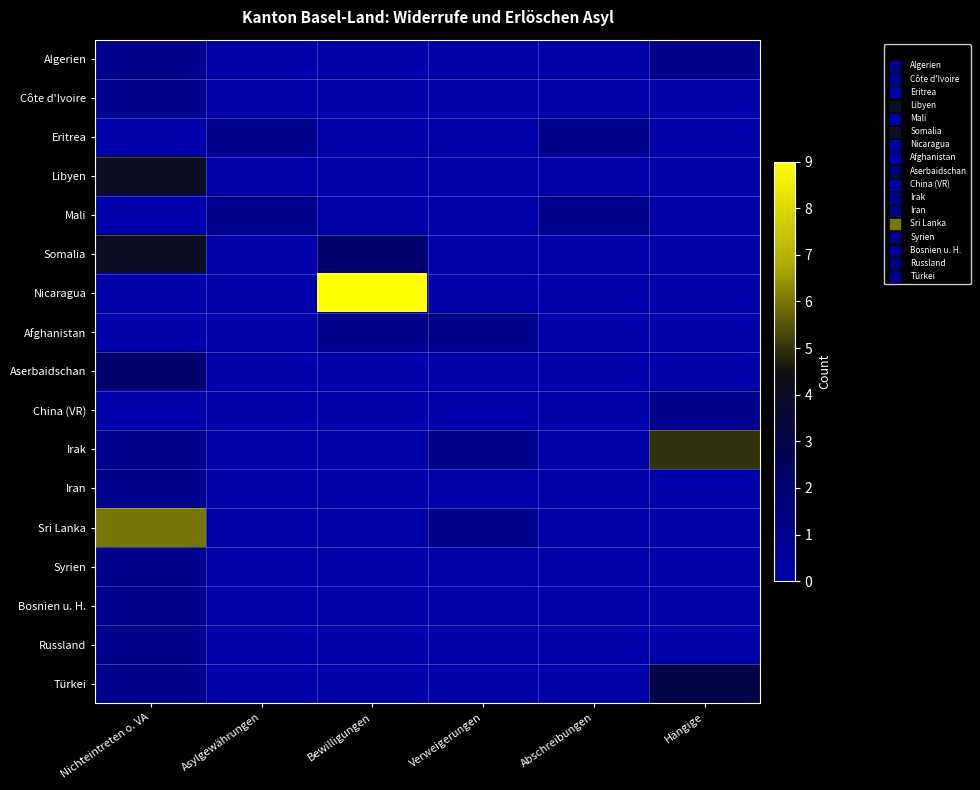

Reading left to right, transcribe all the data shown in this chart.

Algerien: Nichteintreten o. VA=1	Asylgewährungen=0	Bewilligungen=0	Verweigerungen=0	Abschreibungen=0	Hängige=1
Côte d'Ivoire: Nichteintreten o. VA=1	Asylgewährungen=0	Bewilligungen=0	Verweigerungen=0	Abschreibungen=0	Hängige=0
Eritrea: Nichteintreten o. VA=0	Asylgewährungen=1	Bewilligungen=0	Verweigerungen=0	Abschreibungen=1	Hängige=0
Libyen: Nichteintreten o. VA=4	Asylgewährungen=0	Bewilligungen=0	Verweigerungen=0	Abschreibungen=0	Hängige=0
Mali: Nichteintreten o. VA=0	Asylgewährungen=1	Bewilligungen=0	Verweigerungen=0	Abschreibungen=1	Hängige=0
Somalia: Nichteintreten o. VA=4	Asylgewährungen=0	Bewilligungen=2	Verweigerungen=0	Abschreibungen=0	Hängige=0
Nicaragua: Nichteintreten o. VA=0	Asylgewährungen=0	Bewilligungen=9	Verweigerungen=0	Abschreibungen=0	Hängige=0
Afghanistan: Nichteintreten o. VA=0	Asylgewährungen=0	Bewilligungen=1	Verweigerungen=1	Abschreibungen=0	Hängige=0
Aserbaidschan: Nichteintreten o. VA=2	Asylgewährungen=0	Bewilligungen=0	Verweigerungen=0	Abschreibungen=0	Hängige=0
China (VR): Nichteintreten o. VA=0	Asylgewährungen=0	Bewilligungen=0	Verweigerungen=0	Abschreibungen=0	Hängige=1
Irak: Nichteintreten o. VA=1	Asylgewährungen=0	Bewilligungen=0	Verweigerungen=1	Abschreibungen=0	Hängige=5
Iran: Nichteintreten o. VA=1	Asylgewährungen=0	Bewilligungen=0	Verweigerungen=0	Abschreibungen=0	Hängige=0
Sri Lanka: Nichteintreten o. VA=6	Asylgewährungen=0	Bewilligungen=0	Verweigerungen=1	Abschreibungen=0	Hängige=0
Syrien: Nichteintreten o. VA=1	Asylgewährungen=0	Bewilligungen=0	Verweigerungen=0	Abschreibungen=0	Hängige=0
Bosnien u. H.: Nichteintreten o. VA=1	Asylgewährungen=0	Bewilligungen=0	Verweigerungen=0	Abschreibungen=0	Hängige=0
Russland: Nichteintreten o. VA=1	Asylgewährungen=0	Bewilligungen=0	Verweigerungen=0	Abschreibungen=0	Hängige=0
Türkei: Nichteintreten o. VA=1	Asylgewährungen=0	Bewilligungen=0	Verweigerungen=0	Abschreibungen=0	Hängige=3